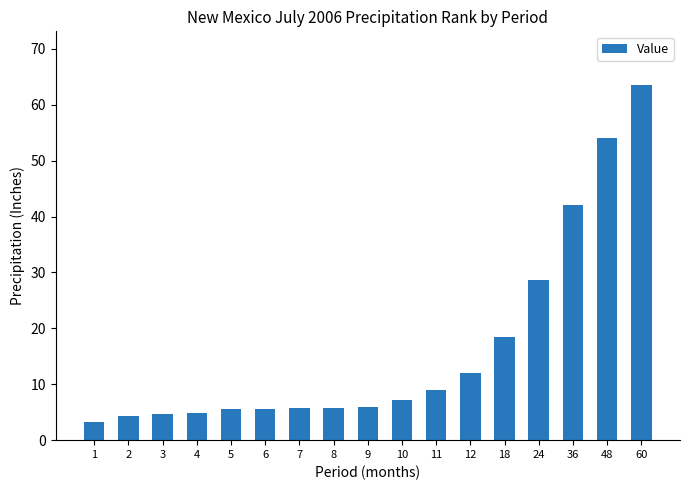

Which label corresponds to the largest value in the chart?

60